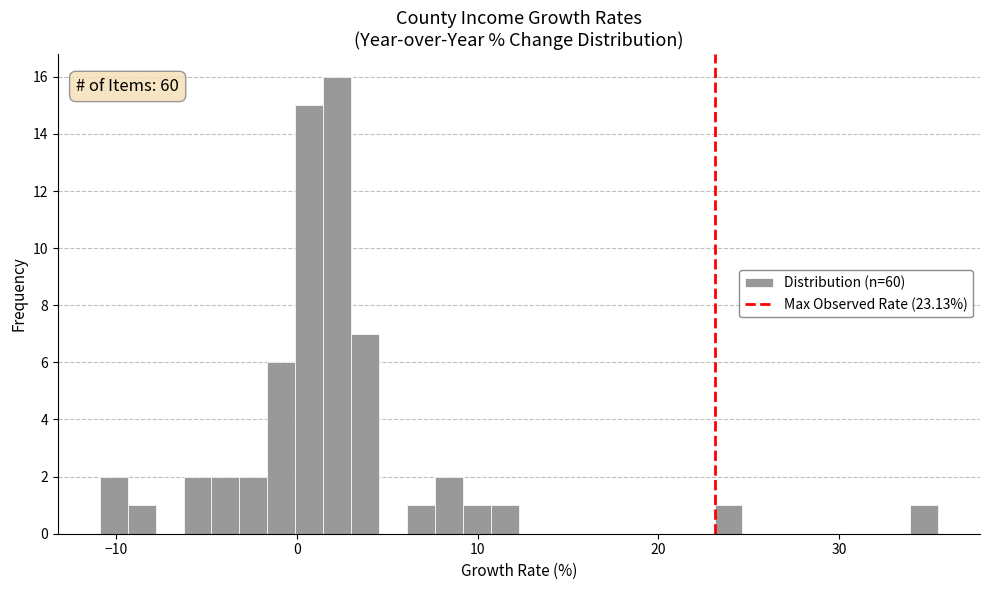

Read against the x-axis, roughly where is the centre of the tallest bar?

2